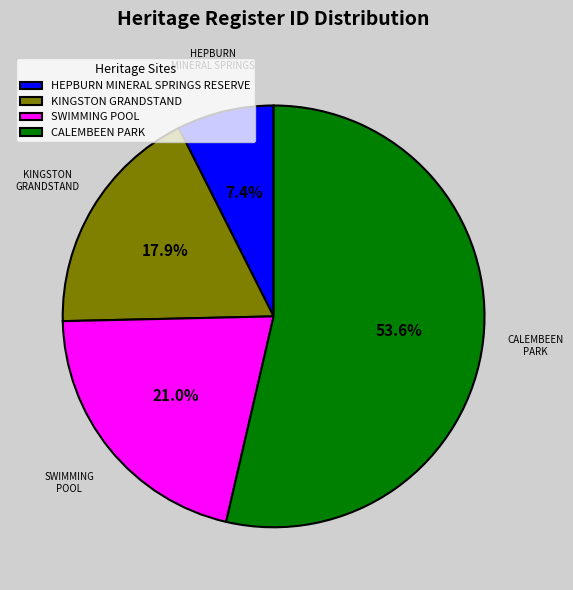

Rank the categories by value from highest to lowest.

CALEMBEEN PARK, SWIMMING POOL, KINGSTON GRANDSTAND, HEPBURN MINERAL SPRINGS RESERVE